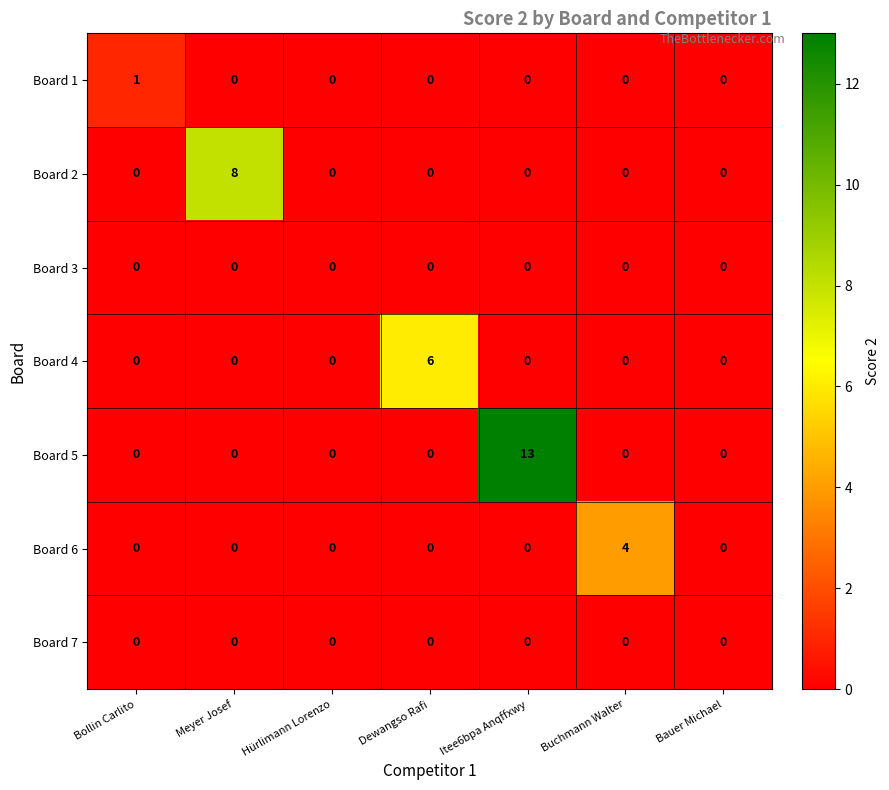

The value of Board 7 at Hürlimann Lorenzo is 0. True or false?

True